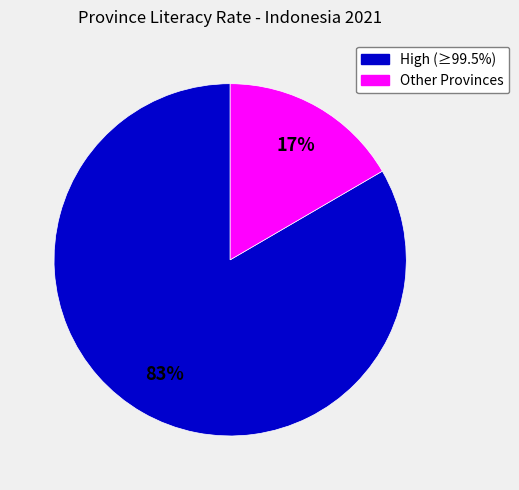

Is the sum of High (≥99.5%) and Other Provinces greater than half?

Yes